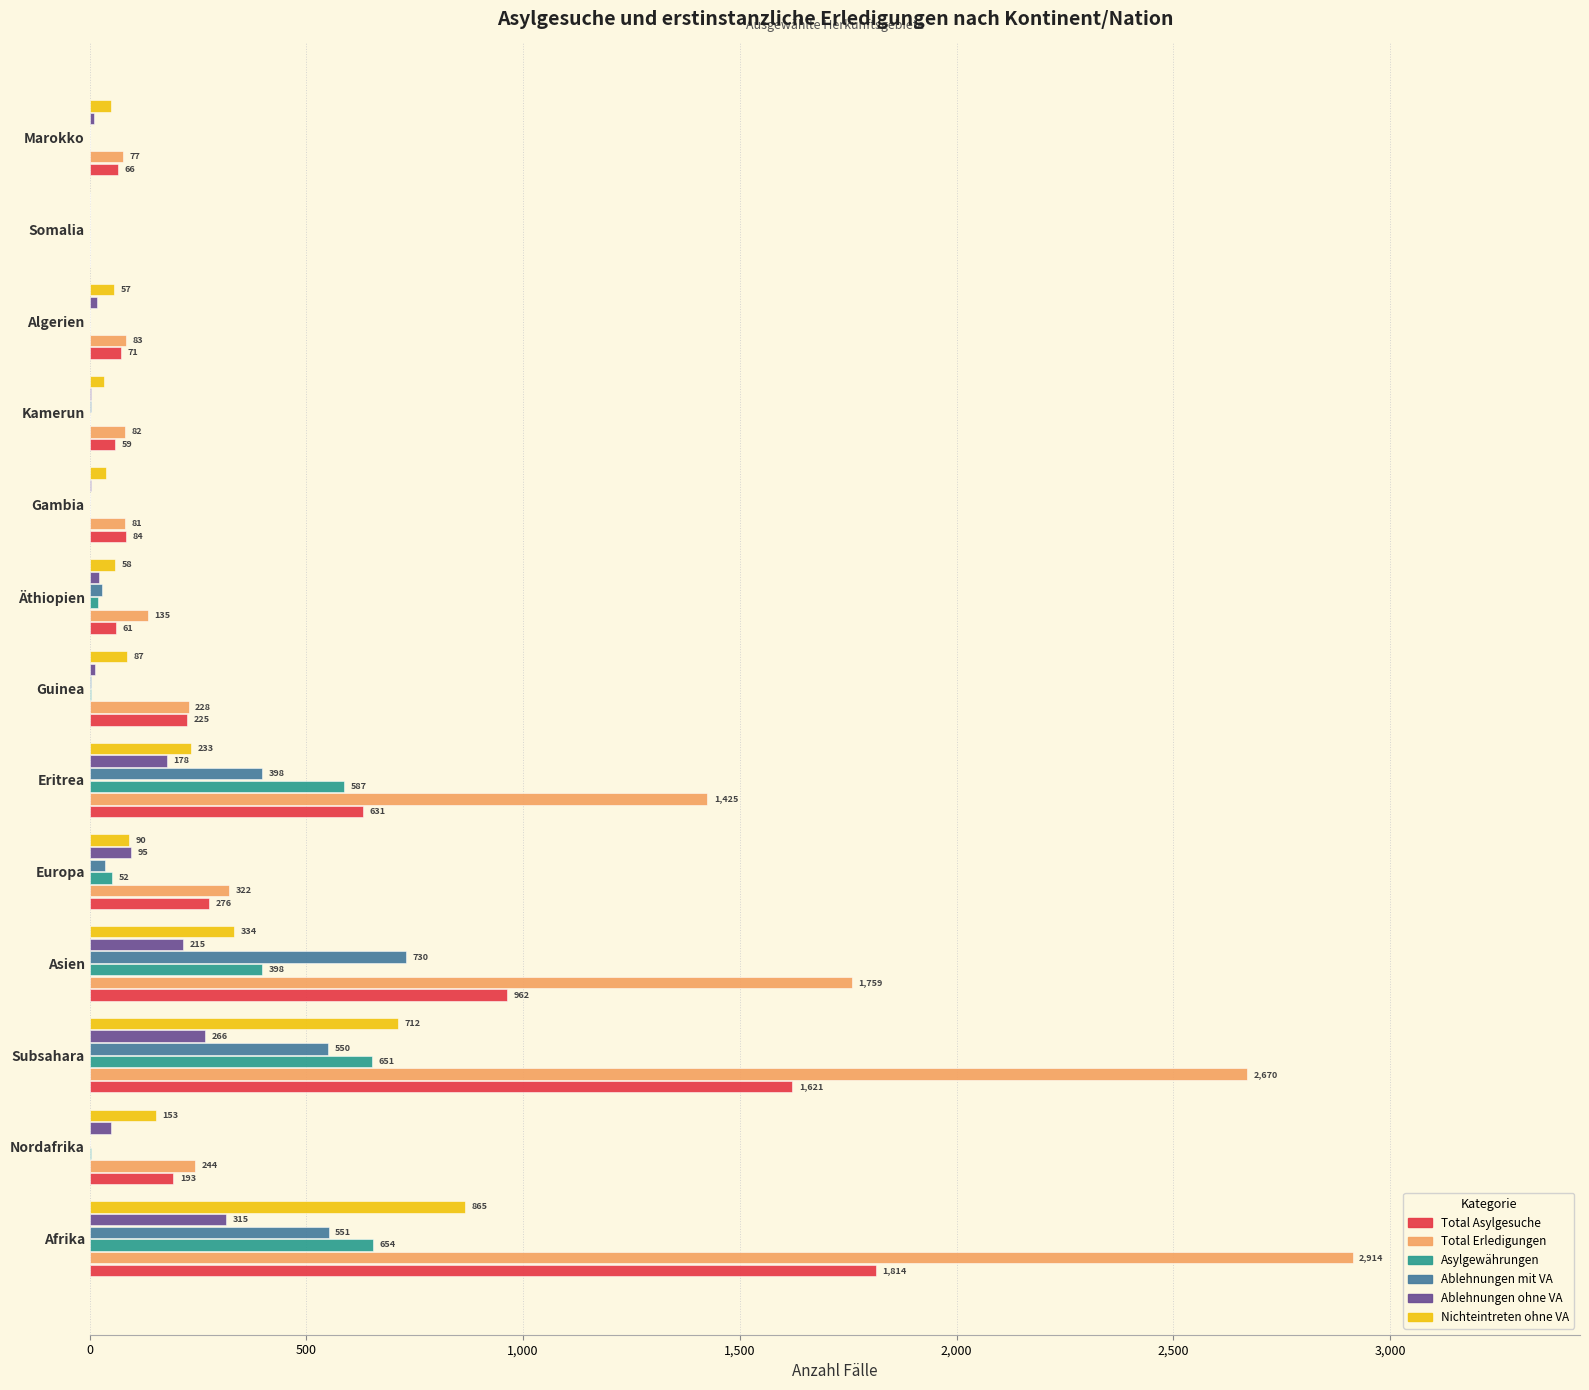

Between Nordafrika and Eritrea, which series saw the biggest shift?

Total Erledigungen